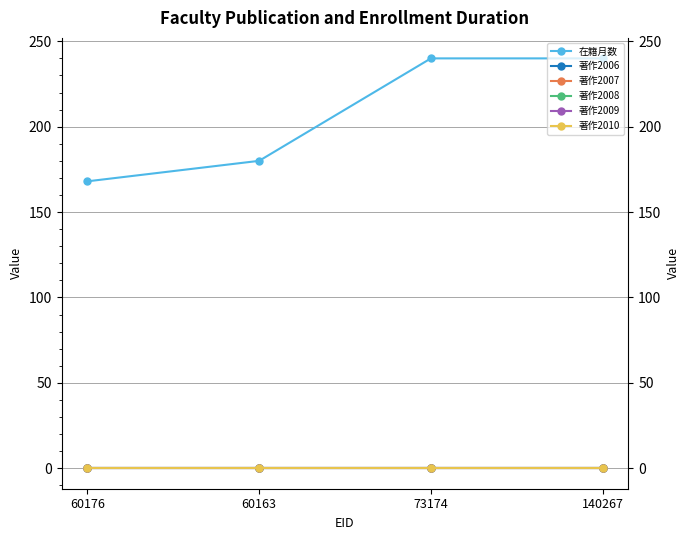

At 140267, list the series in order from smallest to largest.

著作2006, 著作2007, 著作2008, 著作2009, 著作2010, 在籍月数